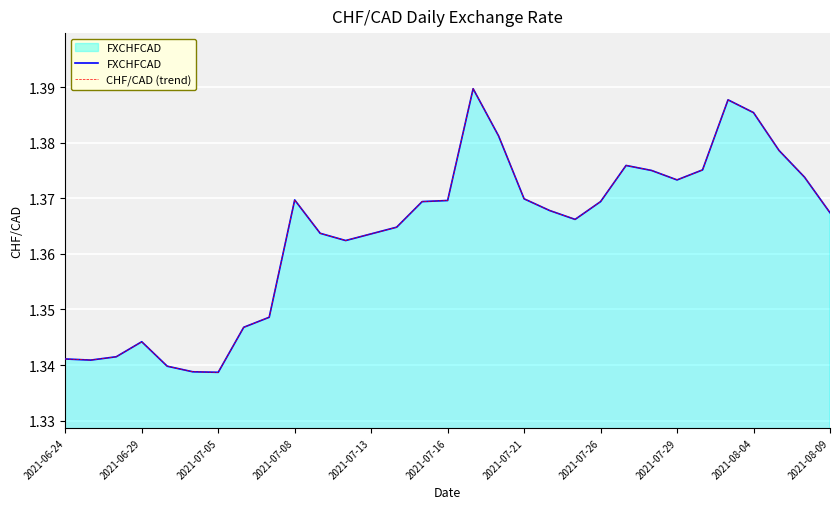

Which series has the largest total across all categories?

FXCHFCAD